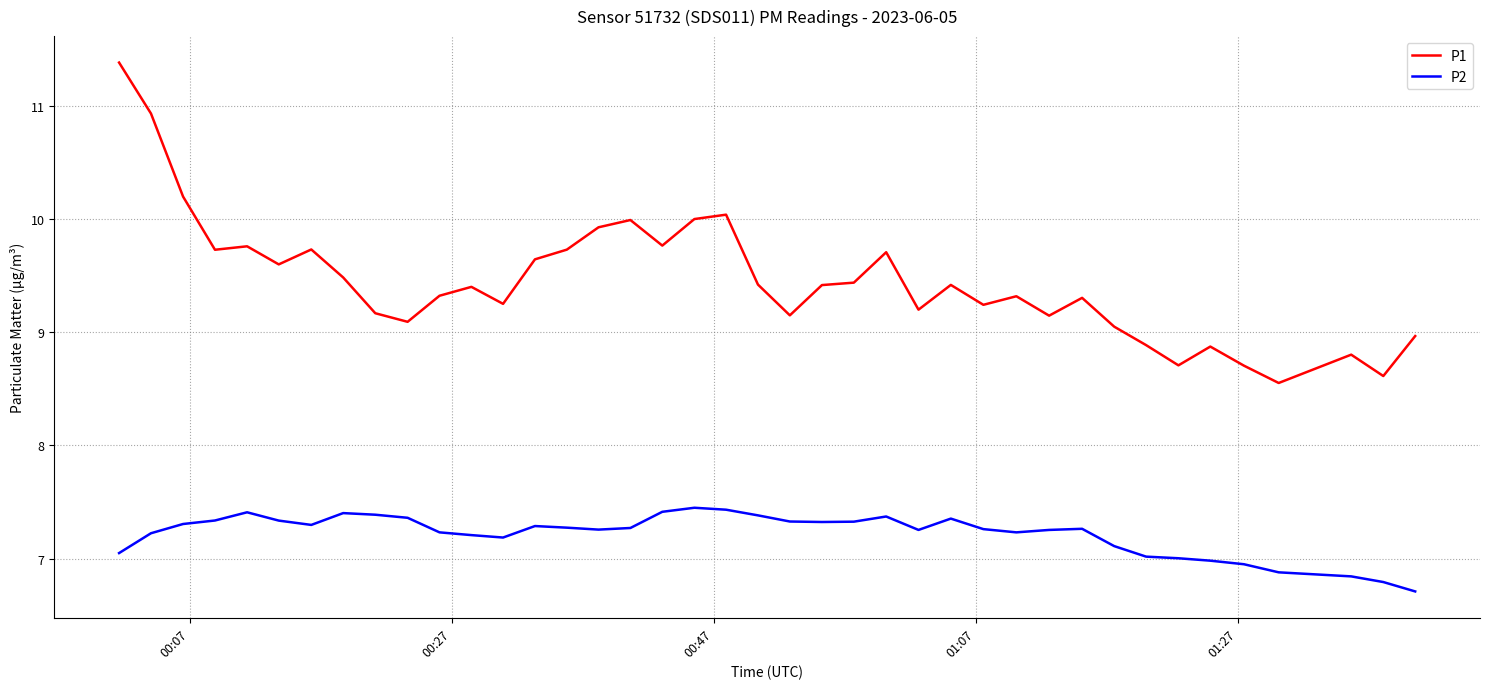

What is the difference between the maximum and second lowest values in the P1 series?

2.8